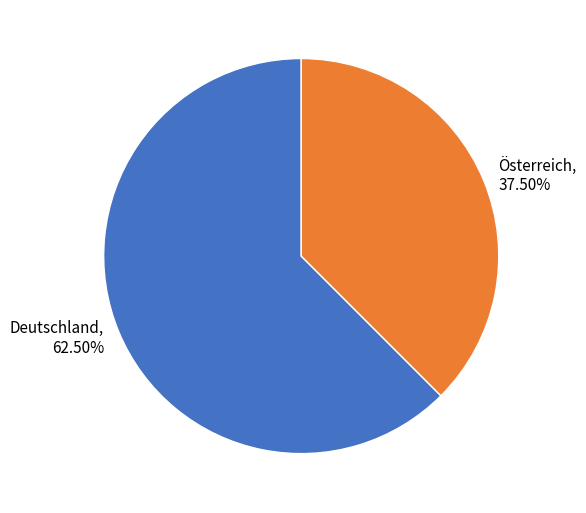

Which has a higher value, Deutschland or Österreich?

Deutschland